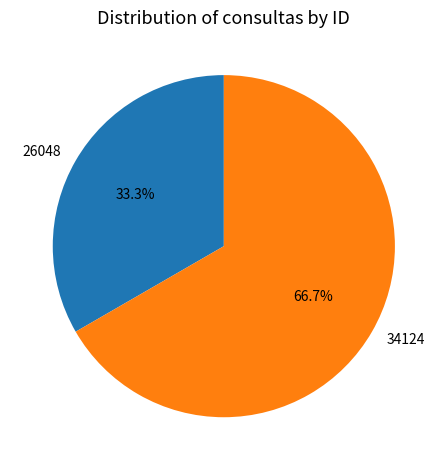

To the nearest percent, what percentage of the pie is 34124?

67%